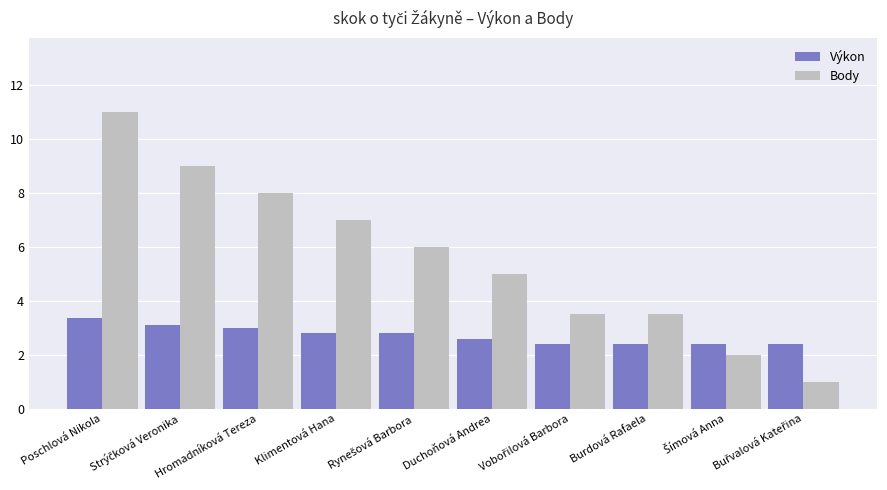

How many bars are there in each group?

2